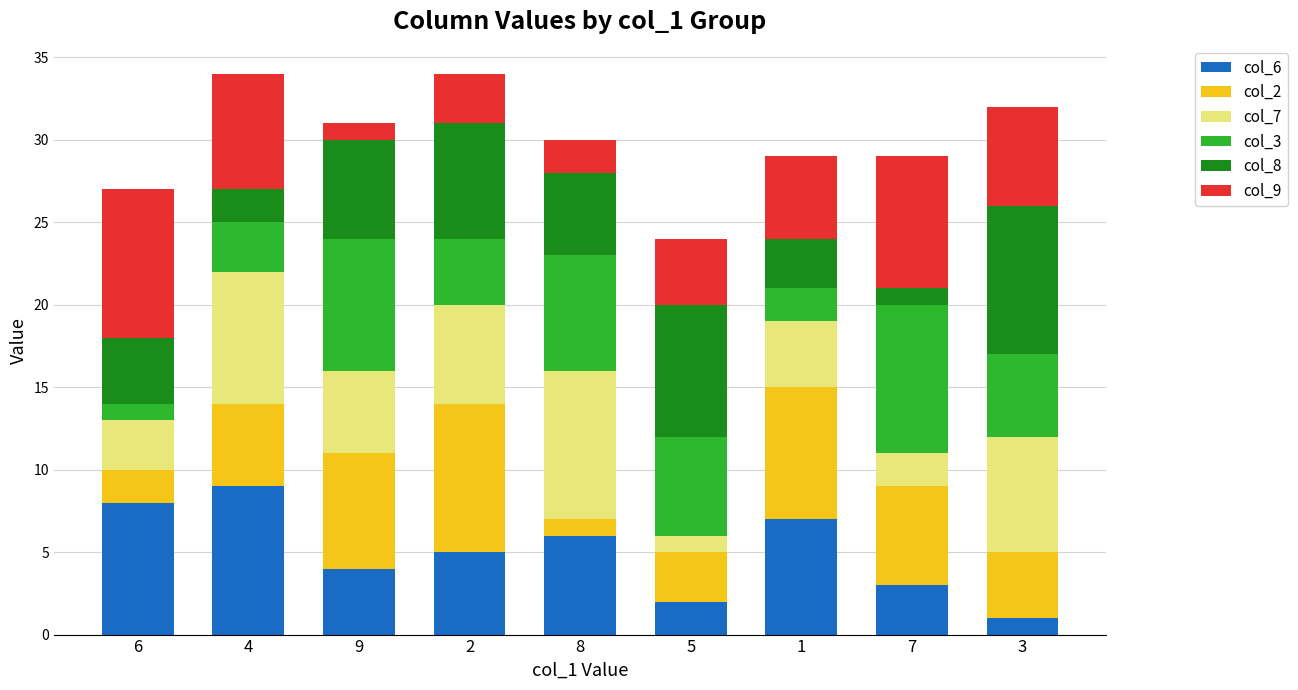

What is the total value across all series at 2?

34